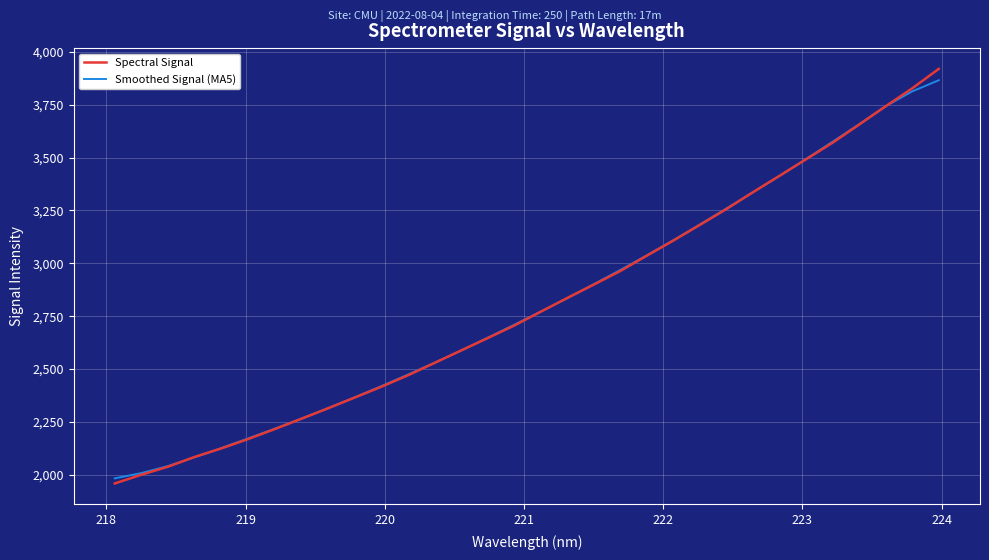

Does the chart have visible grid lines?

Yes